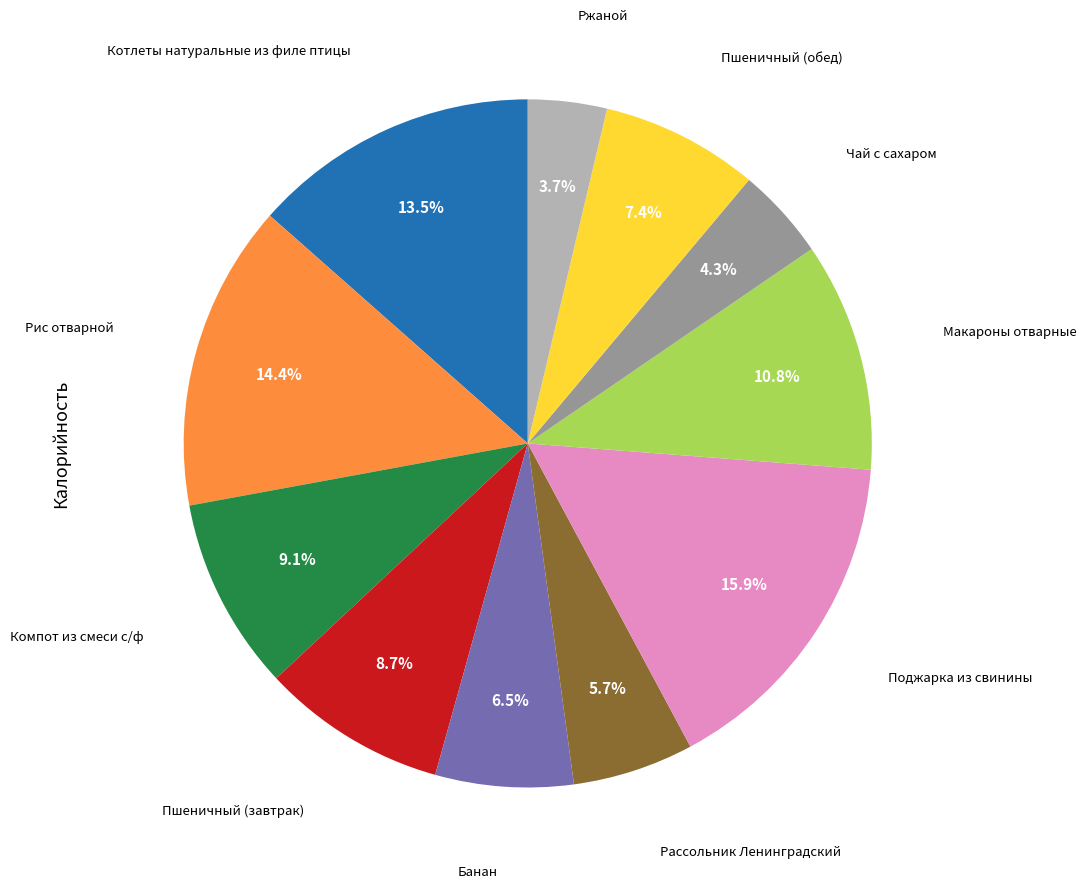

Is there any slice that represents more than half of the pie?

No